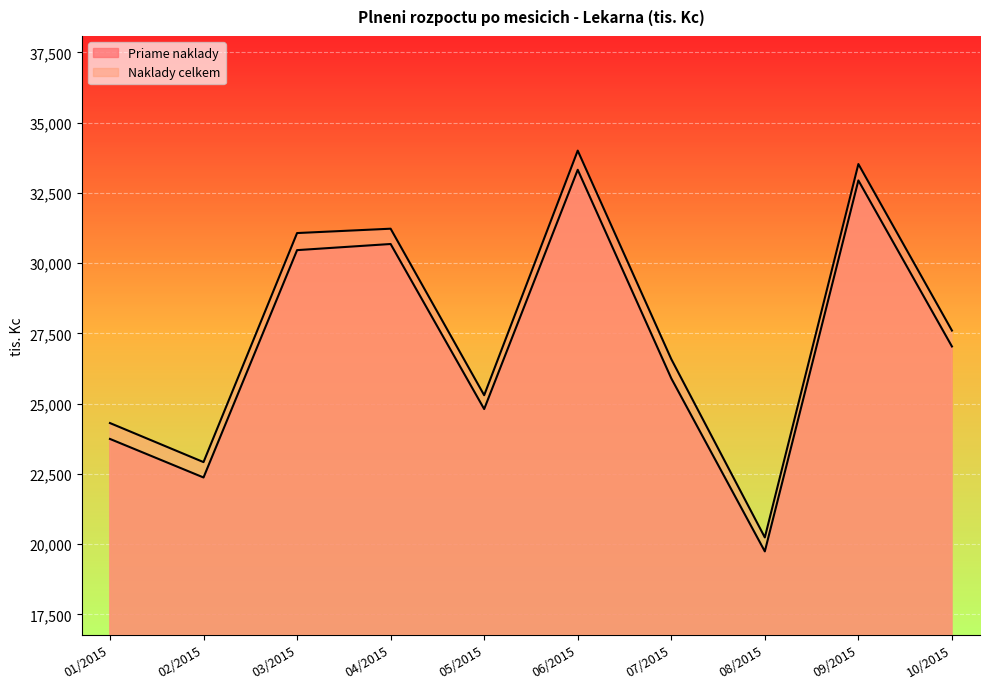

What is the difference between the Naklady celkem values at 02/2015 and 03/2015?

8151.7